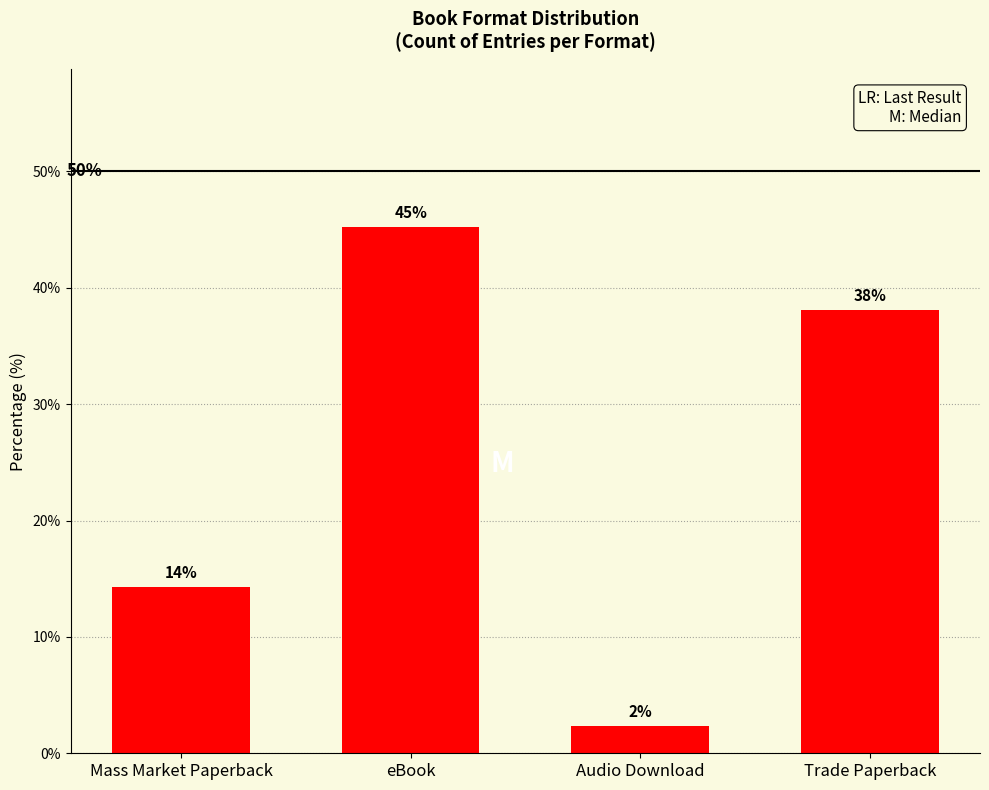

The value at Trade Paperback is 14.1. True or false?

False